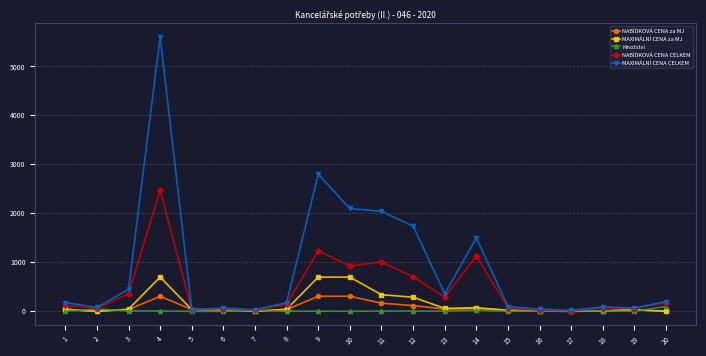

Does the chart have visible grid lines?

Yes